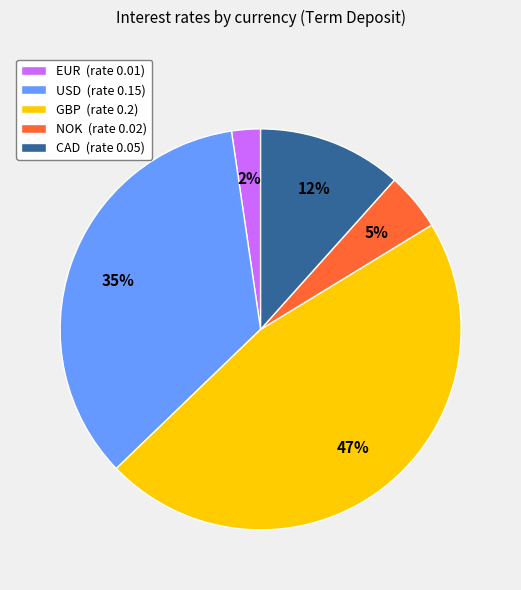

Which slice is the smallest?

EUR